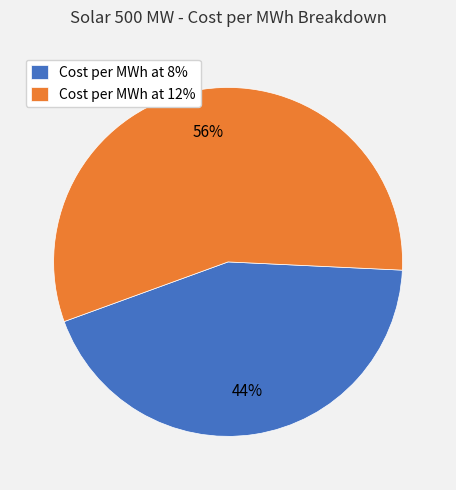

What percentage is the Cost per MWh at 8% slice, to the nearest percent?

44%